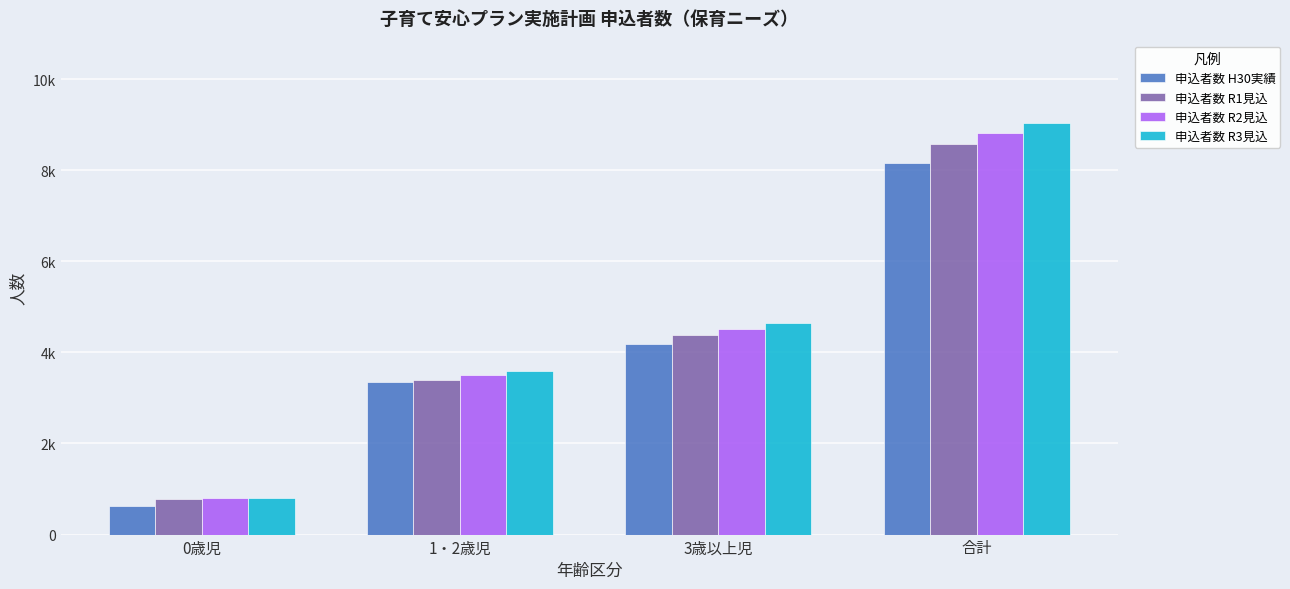

The 申込者数 H30実績 series shows 3354 at 1・2歳児. True or false?

True